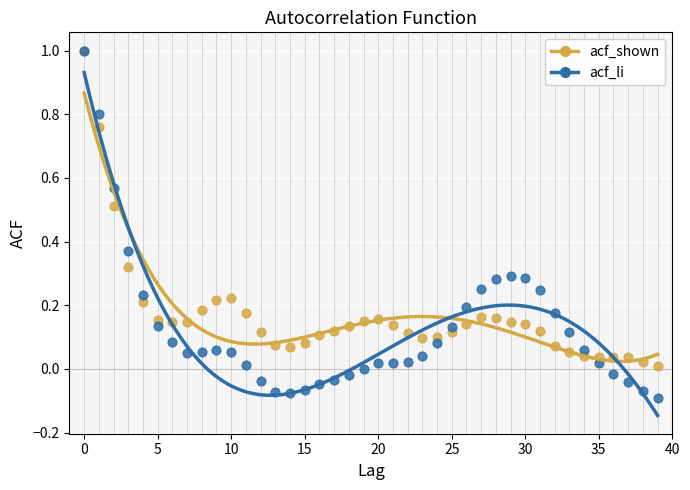

What are all the series names shown in the legend?

acf_shown, acf_li